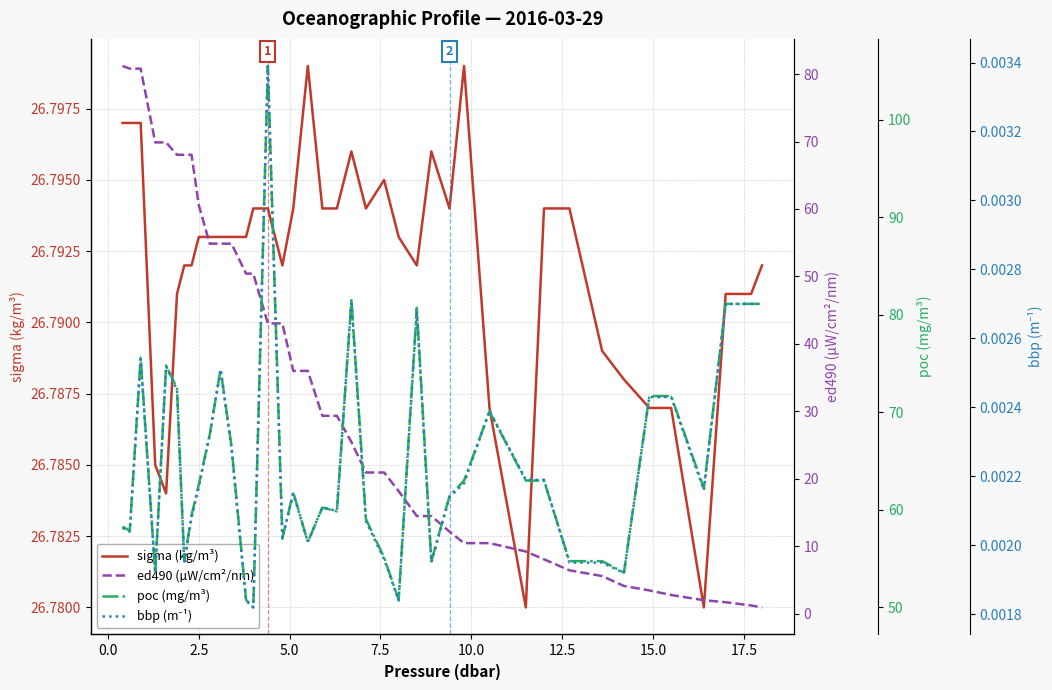

Reading right to left, transcribe all the data shown in this chart.

sigma (kg/m³): 26.8	26.8	26.8	26.8	26.8	26.8	26.8	26.8	26.8	26.8	26.8	26.8	26.8	26.8	26.8	26.8	26.8	26.8	26.8	26.8	26.8	26.8	26.8	26.8	26.8	26.8	26.8	26.8	26.8	26.8	26.8	26.8	26.8	26.8	26.8	26.8	26.8	26.8	26.8	26.8
ed490 (µW/cm²/nm): 0.9	1.2	1.7	2.0	2.8	3.5	4.1	5.6	6.4	8.1	9.2	10.5	10.5	12.2	14.5	14.5	18.2	20.9	20.9	25.5	29.3	29.3	36.0	36.0	43.0	43.0	50.4	50.4	54.9	54.9	54.9	60.6	68.0	68.0	68.0	69.9	69.9	80.8	80.8	81.2
poc (mg/m³): 81.1	81.1	81.1	62.2	71.7	71.7	53.6	54.7	54.7	63.0	63.0	70.1	63.0	61.4	54.7	80.7	50.8	55.1	59.0	81.5	59.8	60.2	56.7	61.8	57.1	105.5	50.0	50.8	66.5	74.4	67.7	62.6	59.5	54.7	72.4	74.8	53.5	75.6	57.9	58.3
bbp (m⁻¹): 0.0	0.0	0.0	0.0	0.0	0.0	0.0	0.0	0.0	0.0	0.0	0.0	0.0	0.0	0.0	0.0	0.0	0.0	0.0	0.0	0.0	0.0	0.0	0.0	0.0	0.0	0.0	0.0	0.0	0.0	0.0	0.0	0.0	0.0	0.0	0.0	0.0	0.0	0.0	0.0